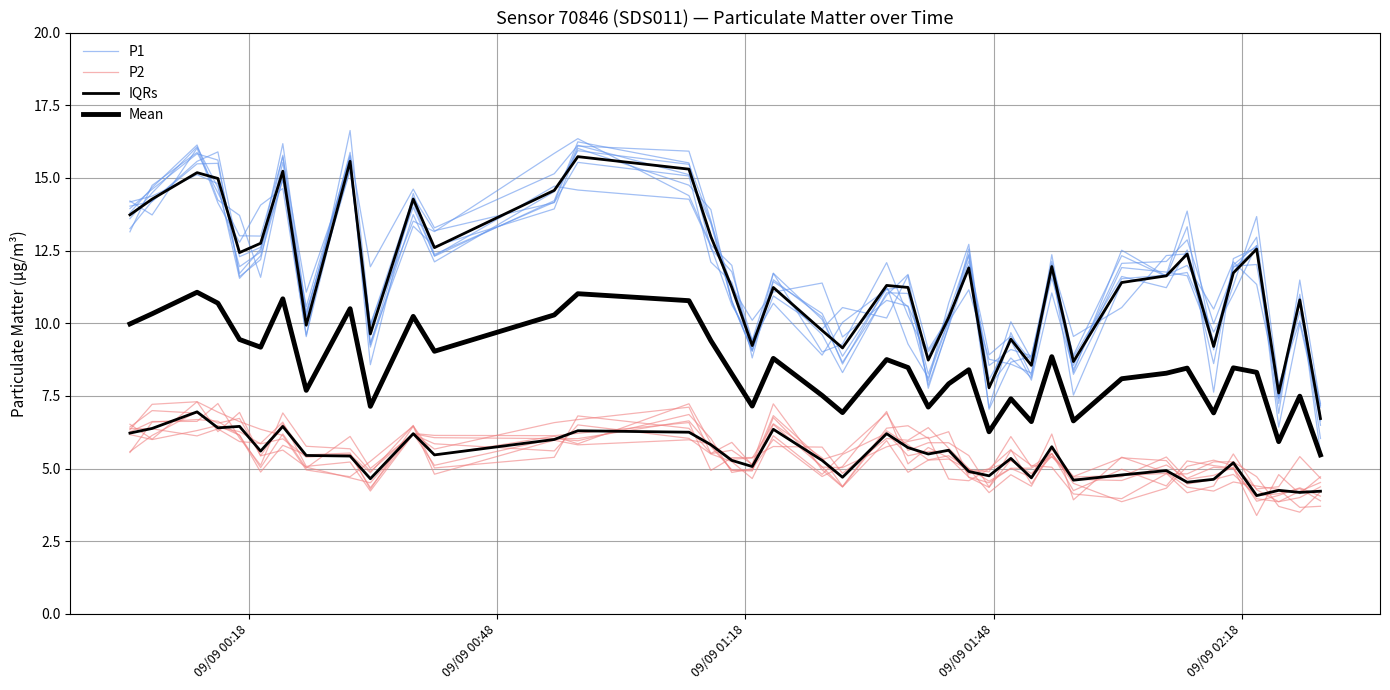

Which series has the largest total across all categories?

P1